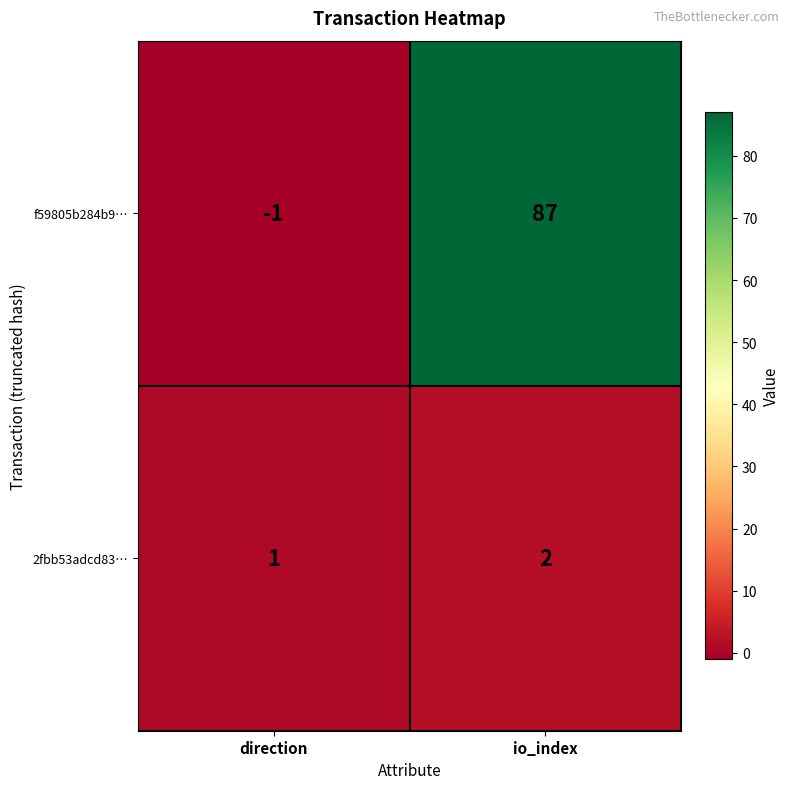

What is the spread (max minus min) of values at direction?

2